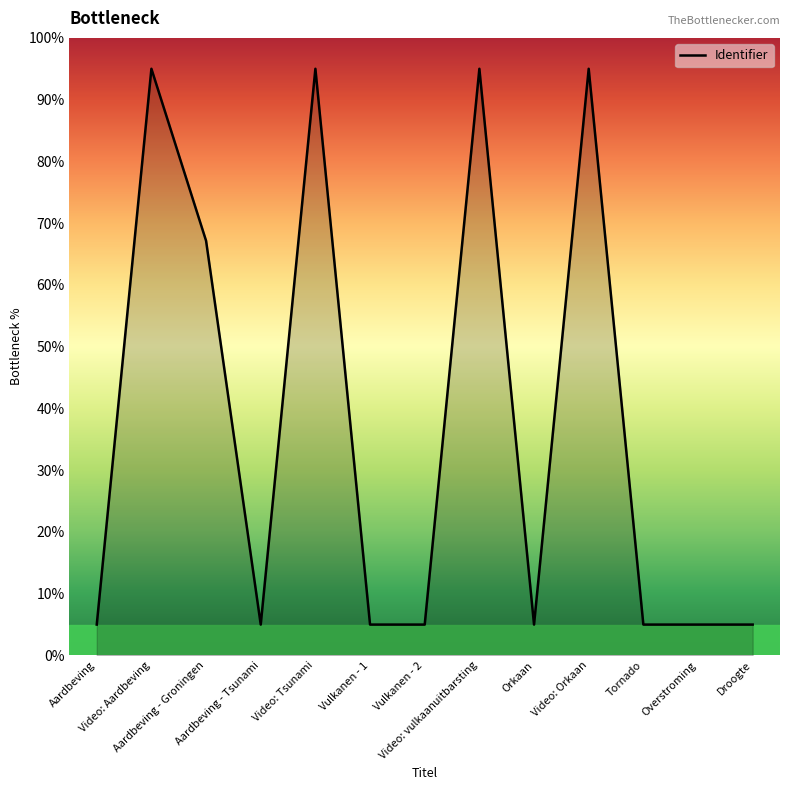

Reading left to right, transcribe all the data shown in this chart.

Aardbeving=5.0	Video: Aardbeving=95.0	Aardbeving - Groningen=67.1	Aardbeving - Tsunami=5.0	Video: Tsunami=95.0	Vulkanen - 1=5.0	Vulkanen - 2=5.0	Video: vulkaanuitbarsting=95.0	Orkaan=5.0	Video: Orkaan=95.0	Tornado=5.0	Overstroming=5.0	Droogte=5.0